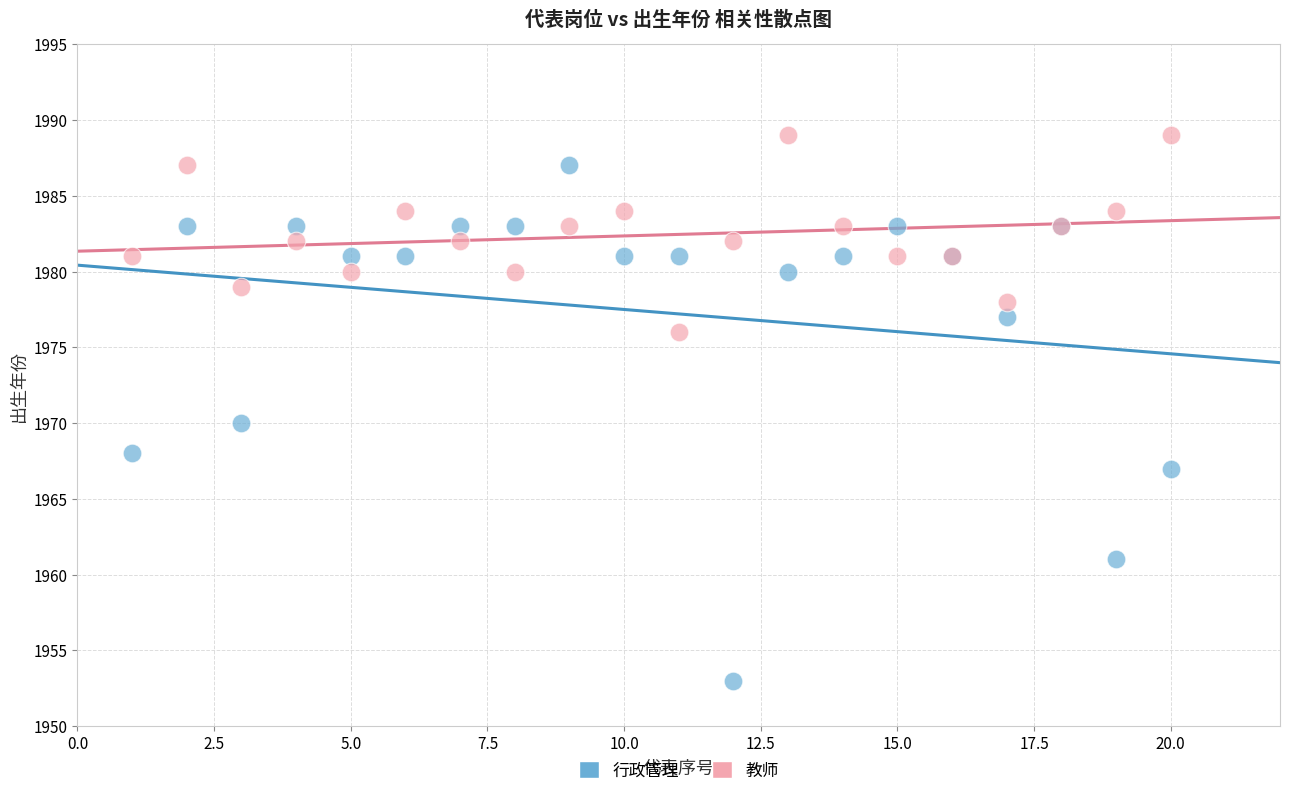

Which series reaches the maximum Y coordinate?

教师